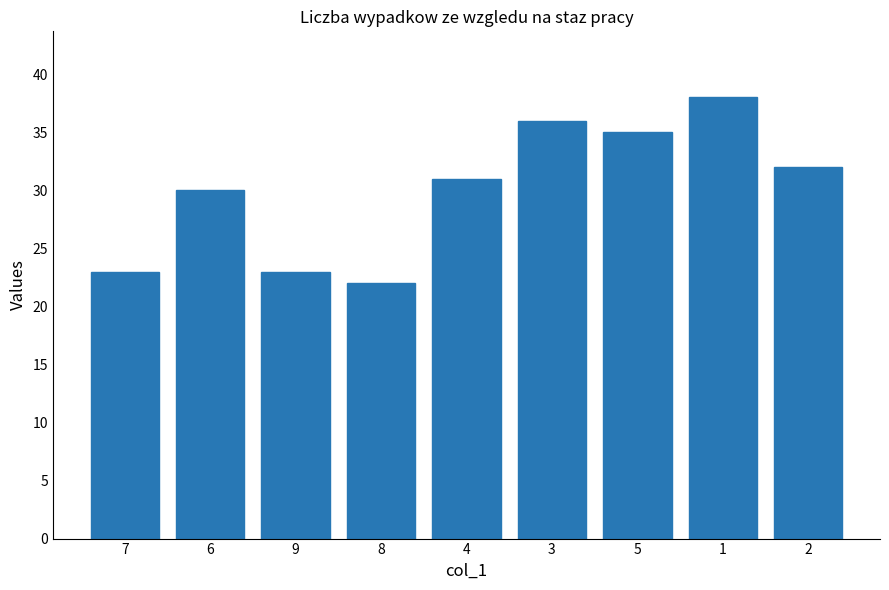

What is the label of the 4th bar from the right?

3